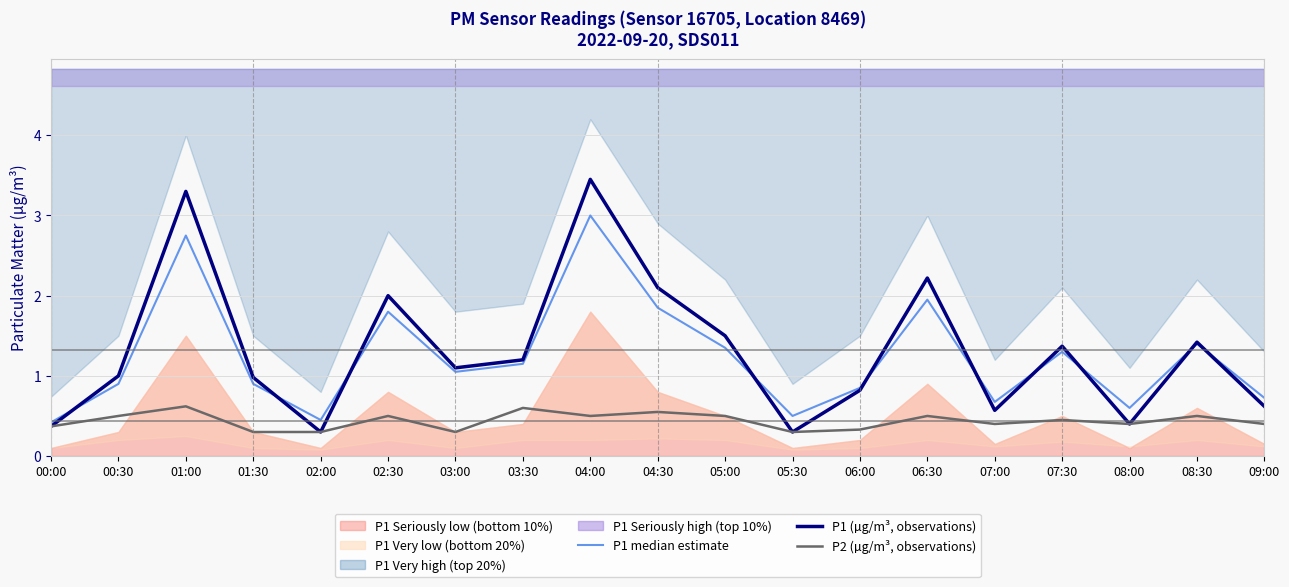

What is the smallest value displayed?

0.3